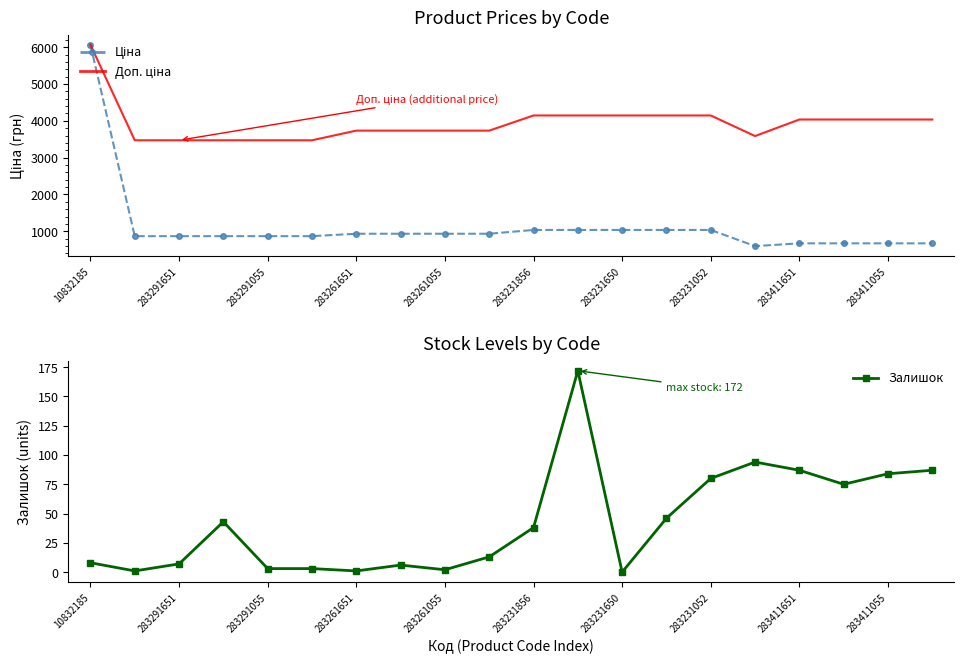

True or false: Залишок has more than 1 interior local peaks.

True